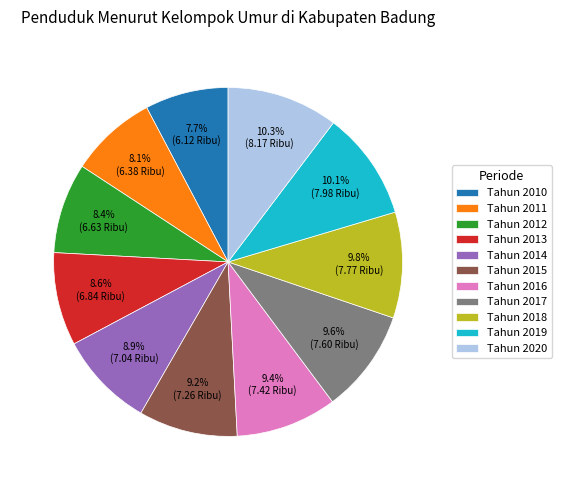

True or false: Tahun 2018 accounts for 23% of the total.

False